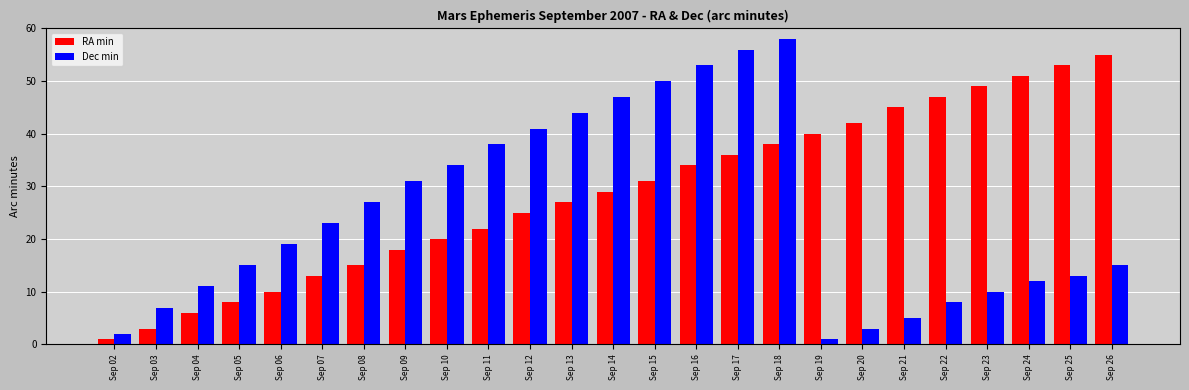

At which category is the sum across all series the highest?

Sep 18